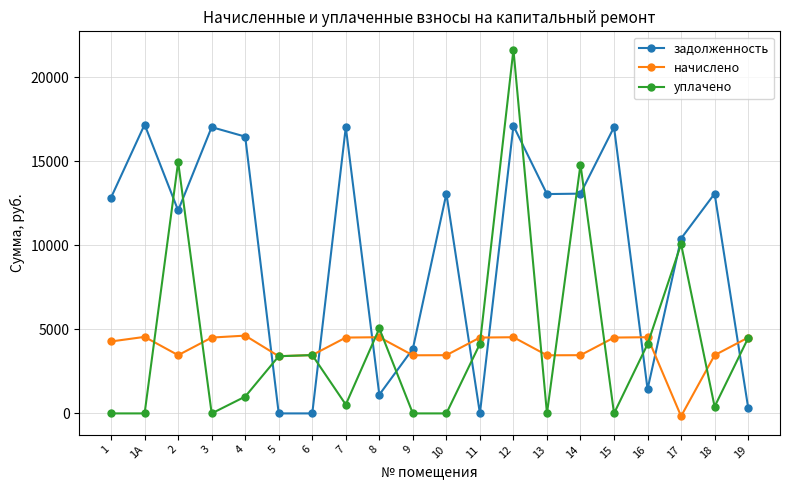

Where is the first local minimum for задолженность?

2